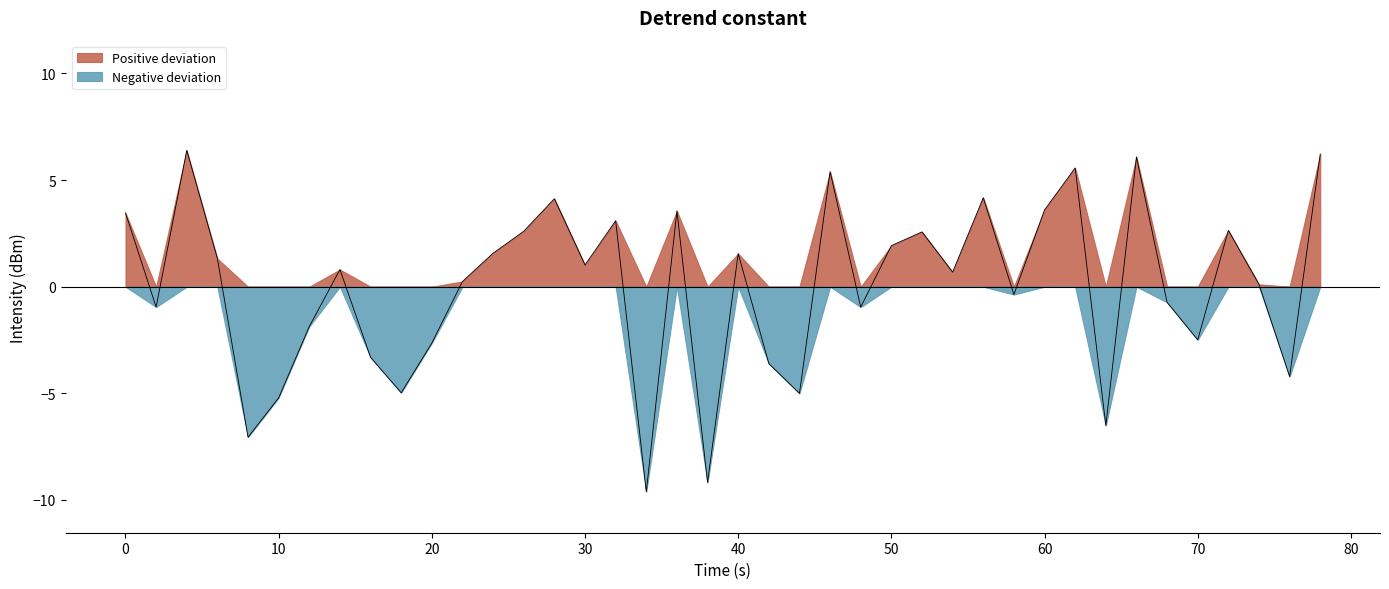

Reading left to right, what are all the values shown in this chart?

3.5	-1.0	6.4	1.3	-7.1	-5.2	-1.9	0.8	-3.3	-5.0	-2.6	0.2	1.6	2.6	4.1	1.0	3.1	-9.6	3.6	-9.2	1.6	-3.6	-5.0	5.4	-1.0	1.9	2.6	0.7	4.2	-0.4	3.6	5.6	-6.5	6.1	-0.7	-2.5	2.6	0.1	-4.2	6.2